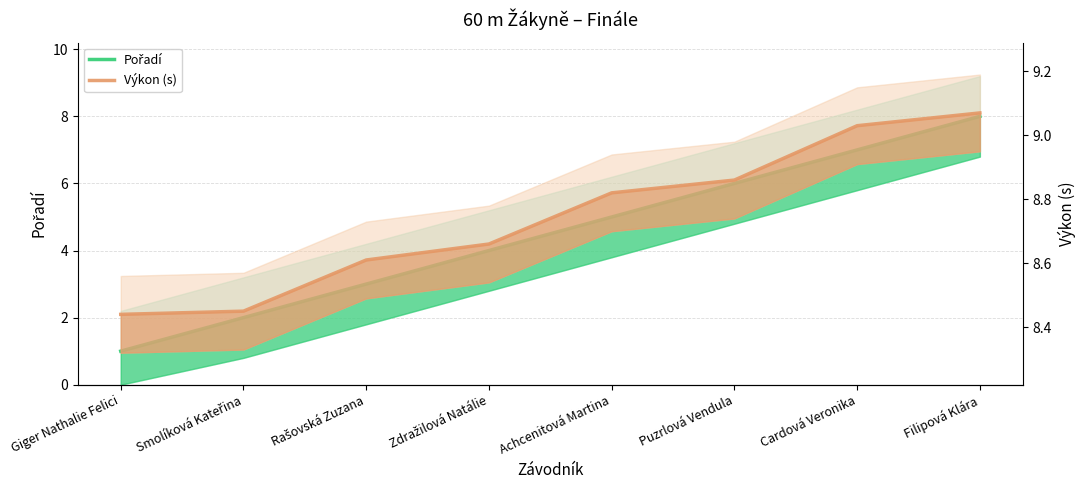

Which series has the widest spread of values?

Pořadí